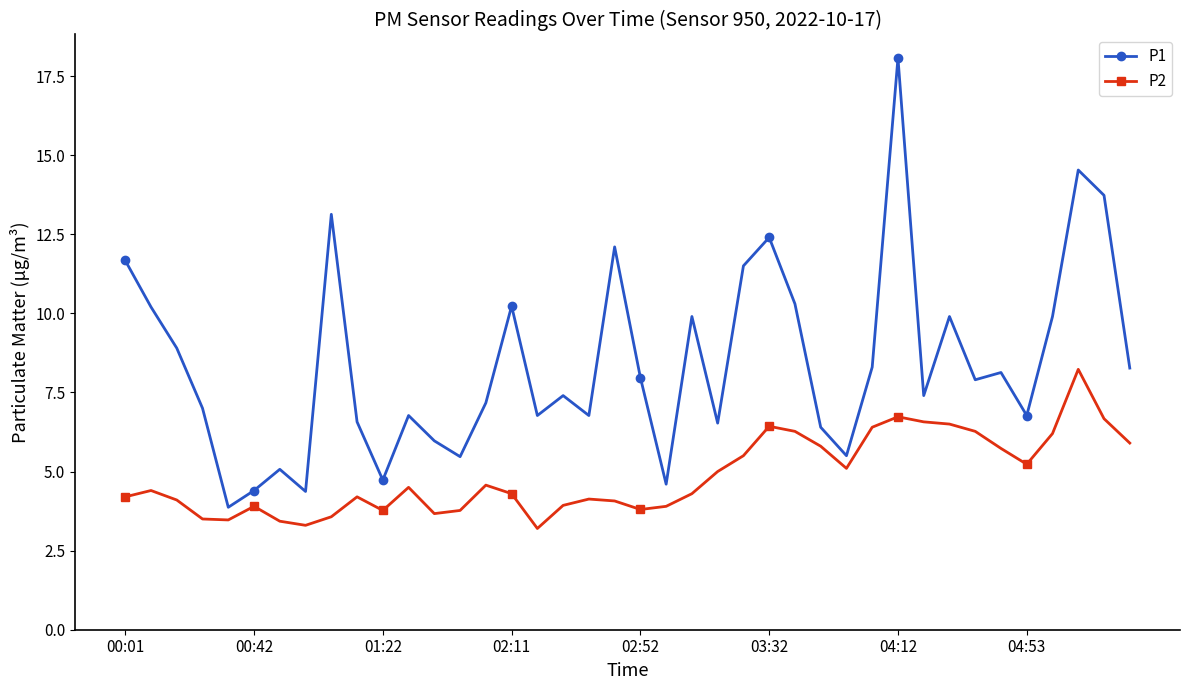

True or false: P2 has more than 2 points higher than both neighbors.

True